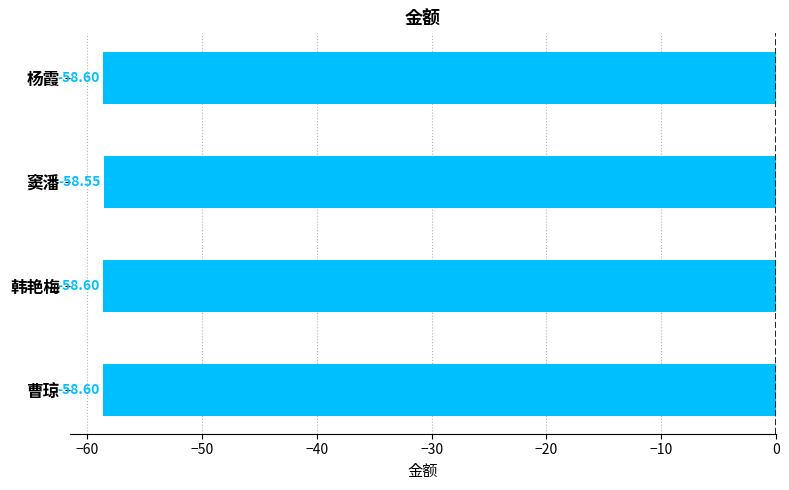

What is the label of the 1st bar from the top?

杨霞